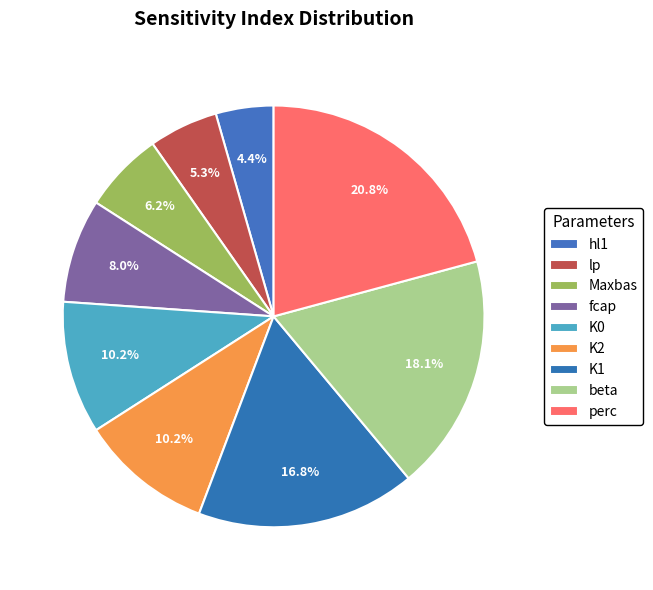

What is the change in value from Maxbas to perc?

+0.3